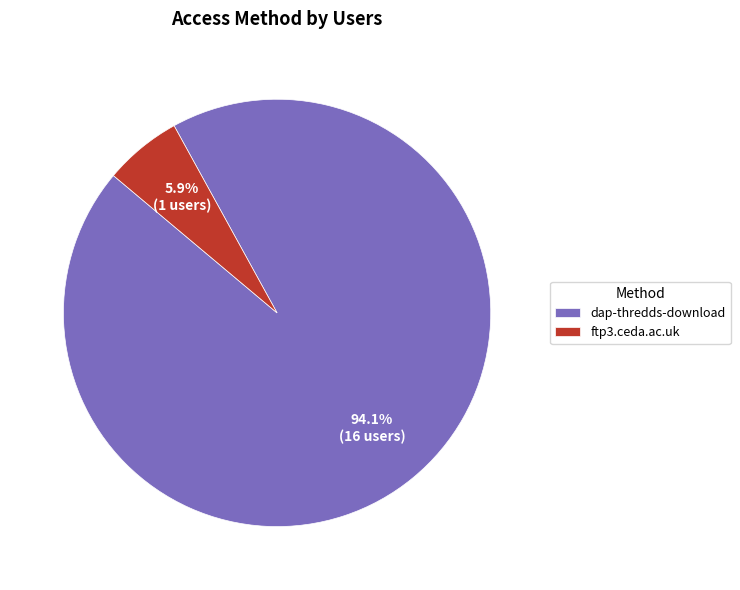

What percentage is the ftp3.ceda.ac.uk slice, to the nearest percent?

6%